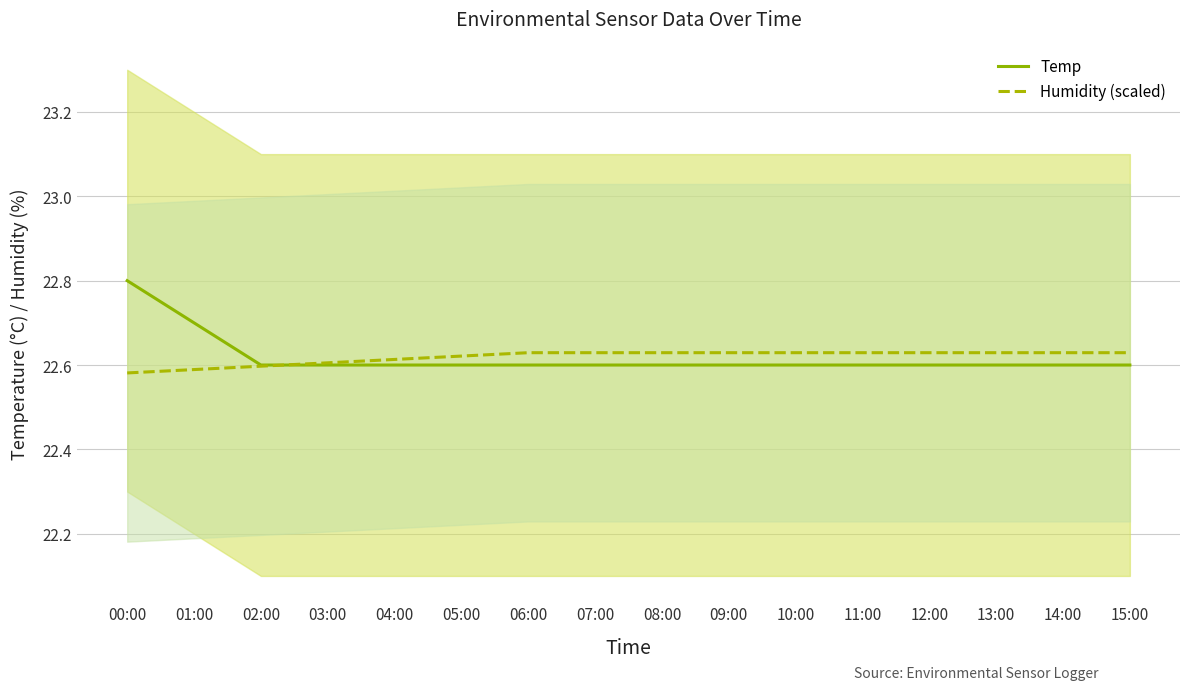

At how many categories does at least one series exceed 22?

16